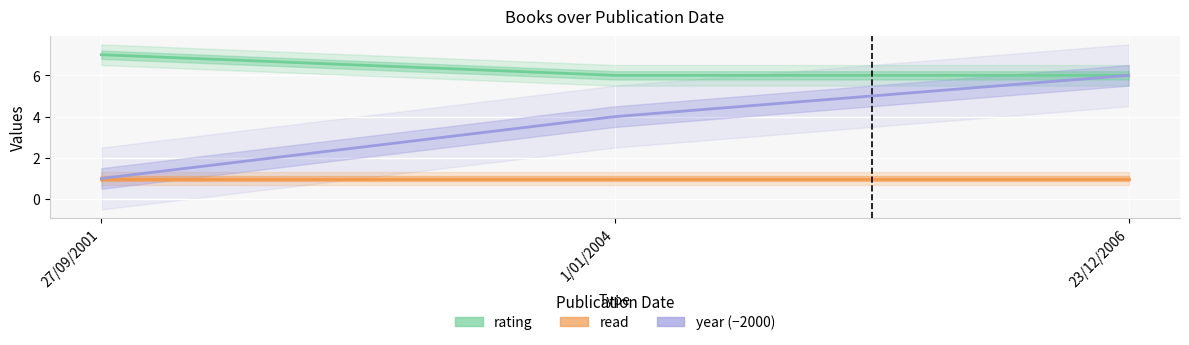

At which label does rating reach its peak?

27/09/2001